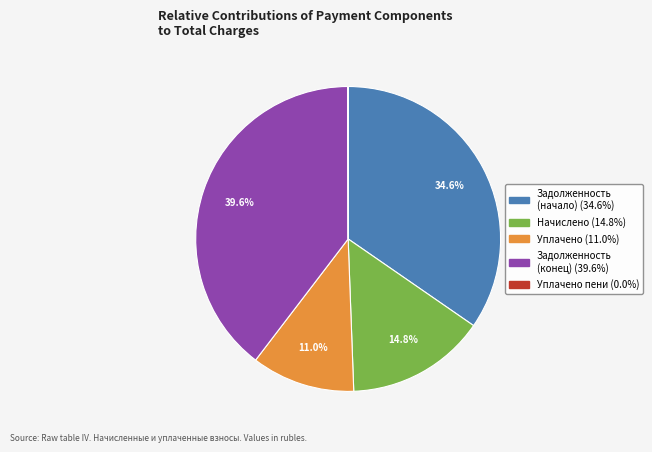

Is there a majority slice in this chart?

No